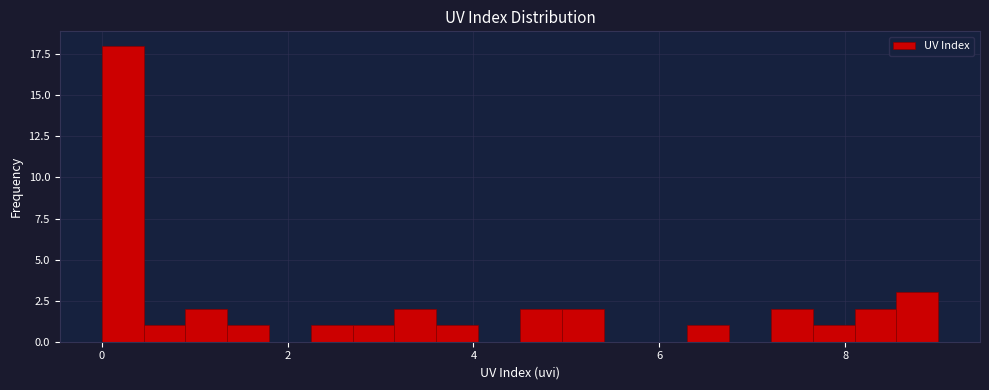

Around what value on the x-axis is the tallest bar? Give the approximate position of its centre, as read against the axis.

0.2